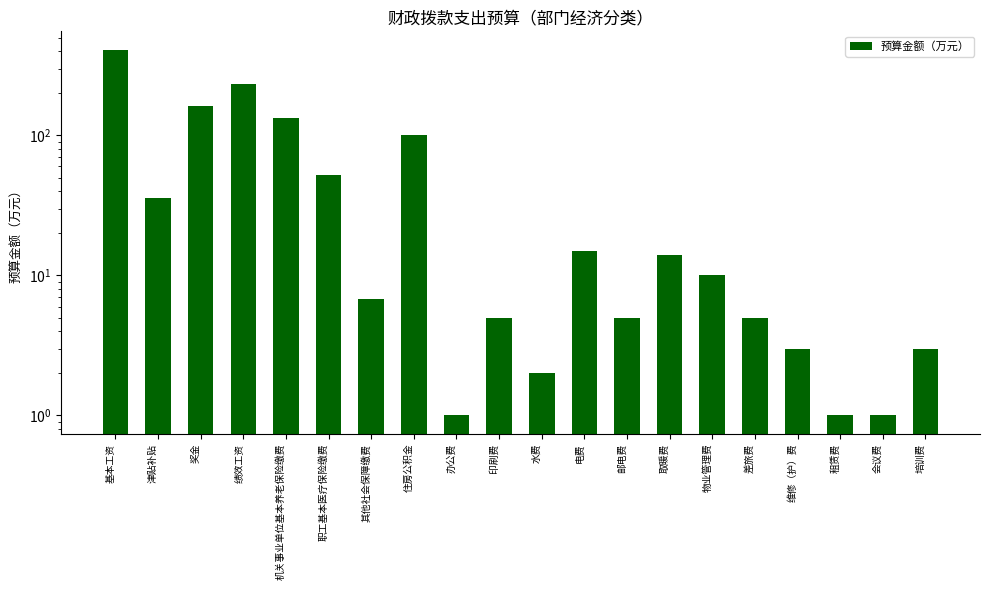

What is the label of the 16th bar from the left?

差旅费